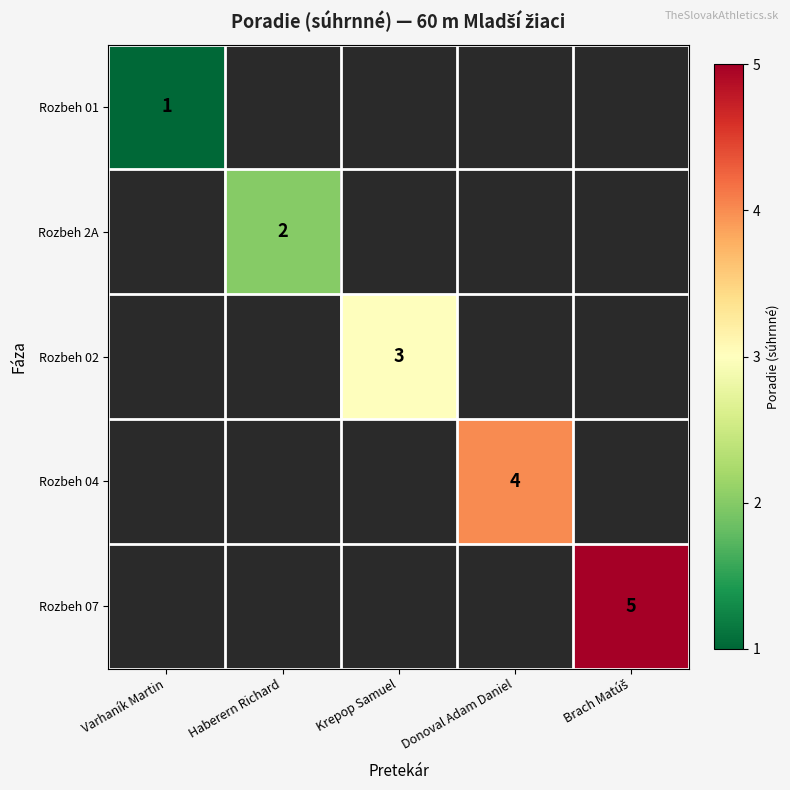

At Donoval Adam Daniel, list the series in order from smallest to largest.

Rozbeh 01, Rozbeh 2A, Rozbeh 02, Rozbeh 04, Rozbeh 07